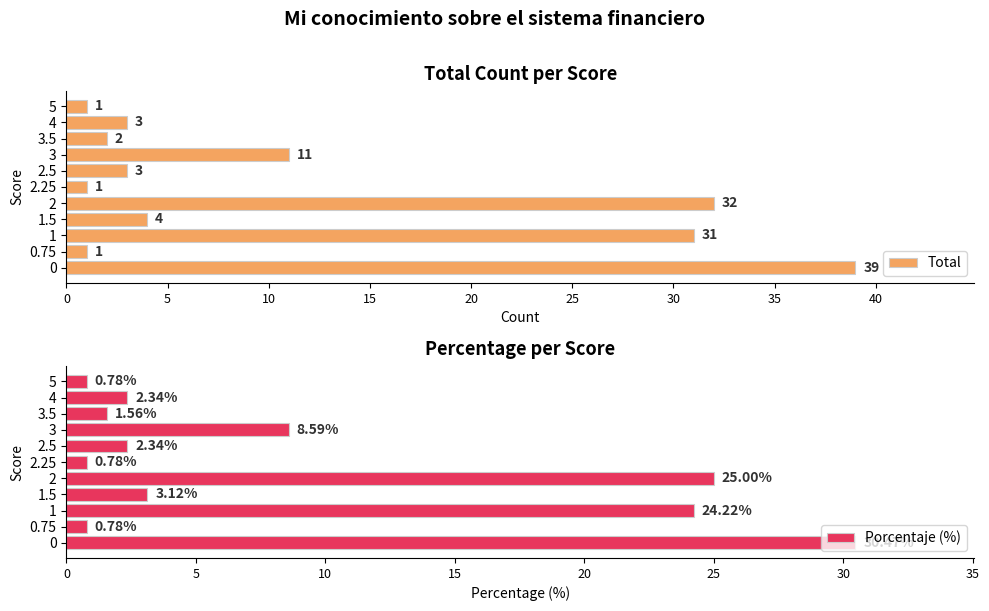

What is the highest value of the Porcentaje (%) series?

30.5